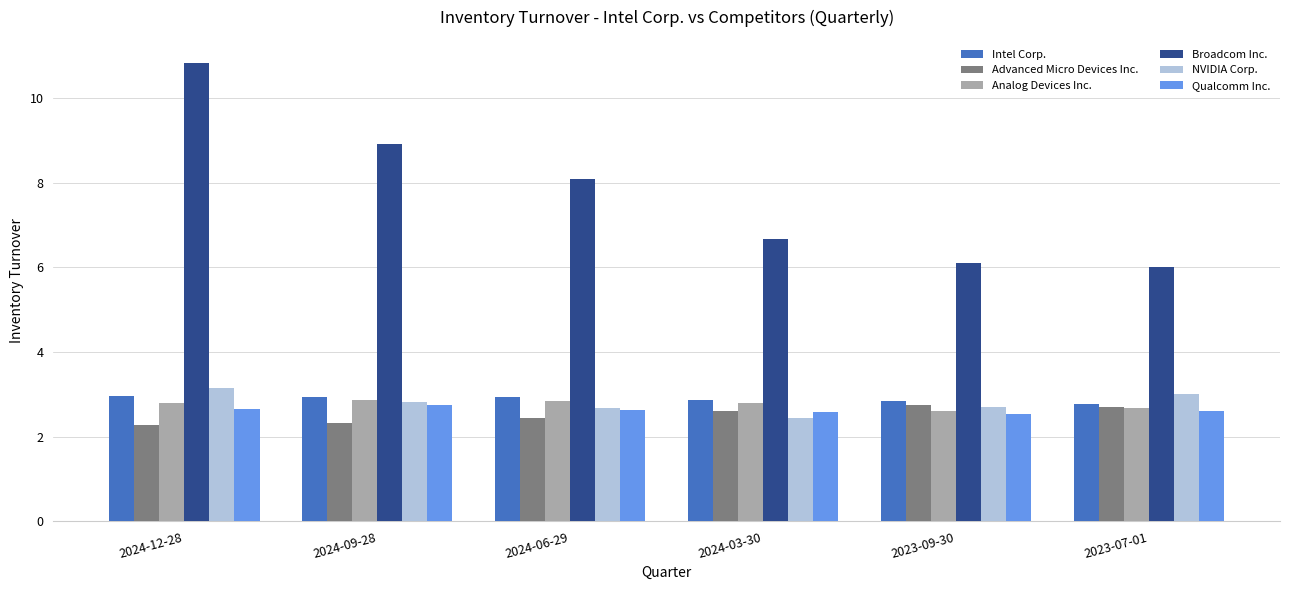

What is the value of the Analog Devices Inc. bar at the 1st from the left?

2.8